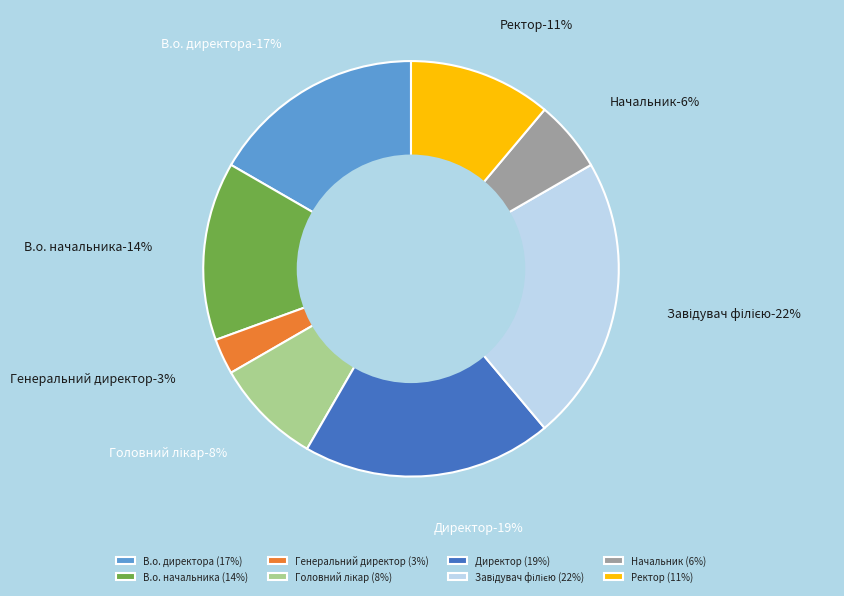

How many slices are in this pie chart?

8